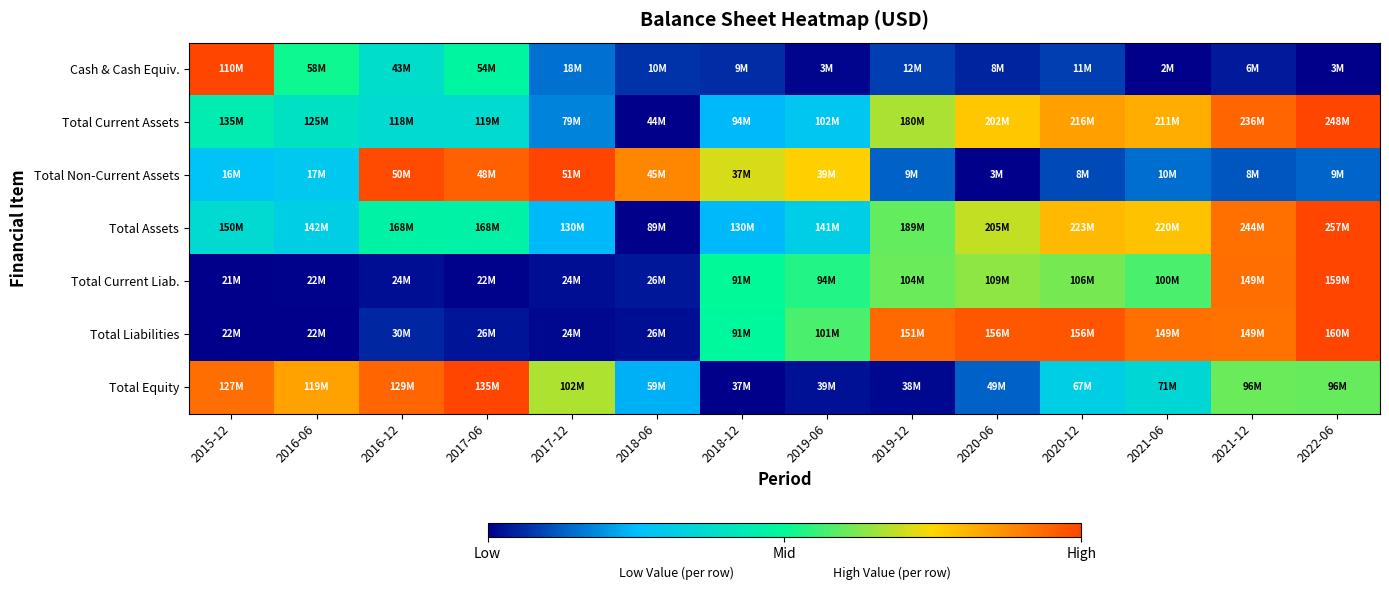

At which category does the chart reach its minimum across all series?

2021-06